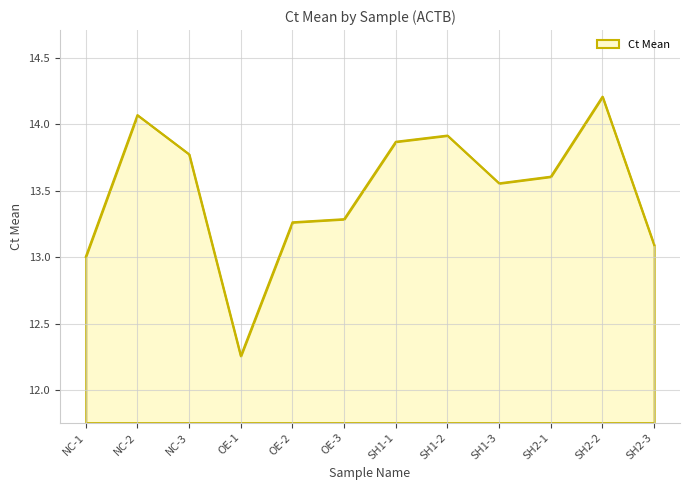

Between SH1-3 and OE-2, which is larger?

SH1-3